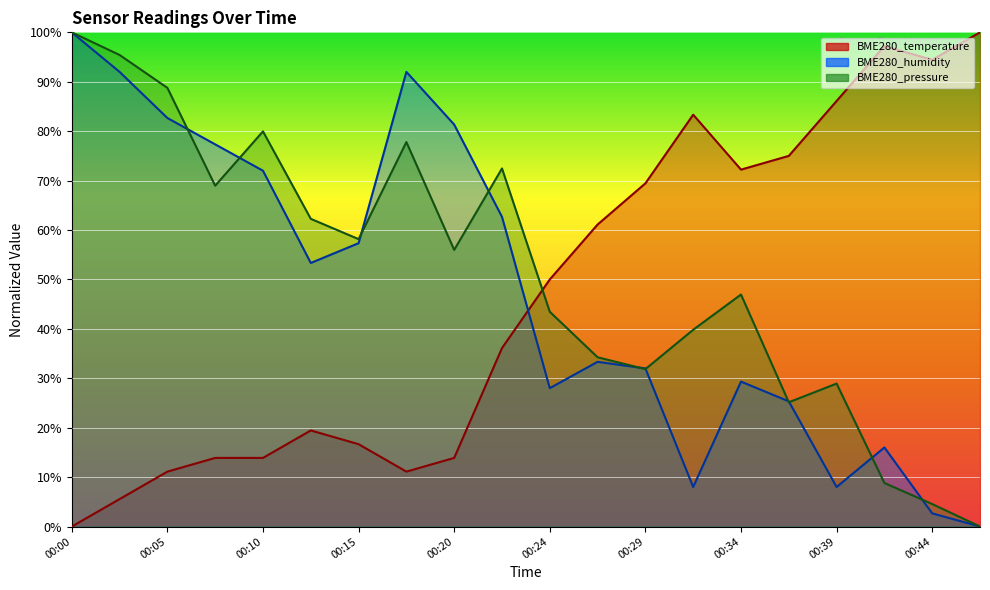

Count the number of categories in the chart.

20